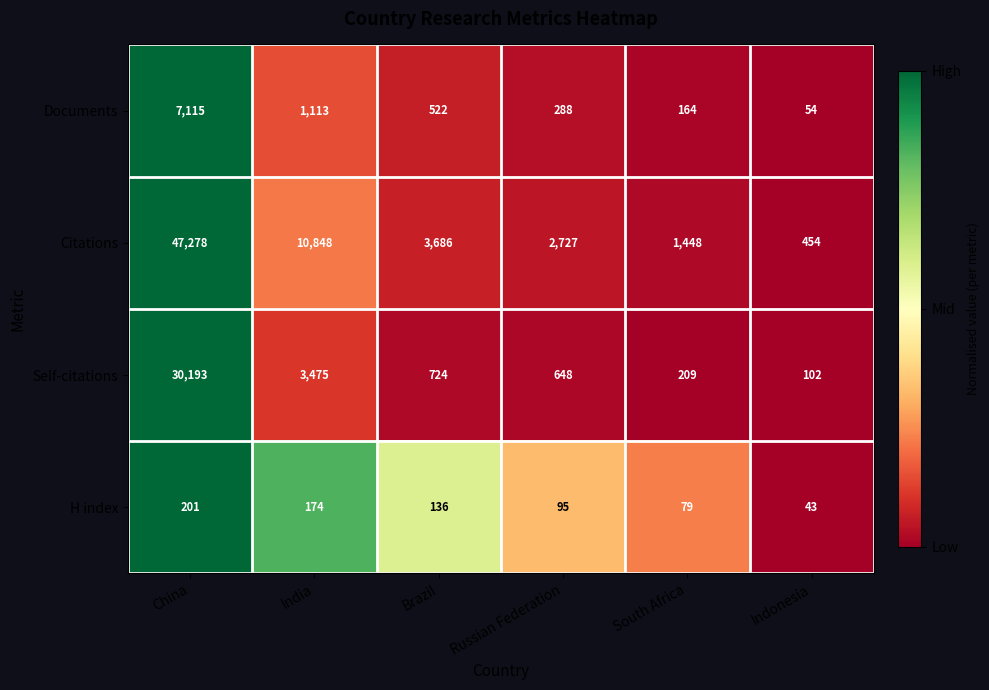

What is the average value of the H index series?

121